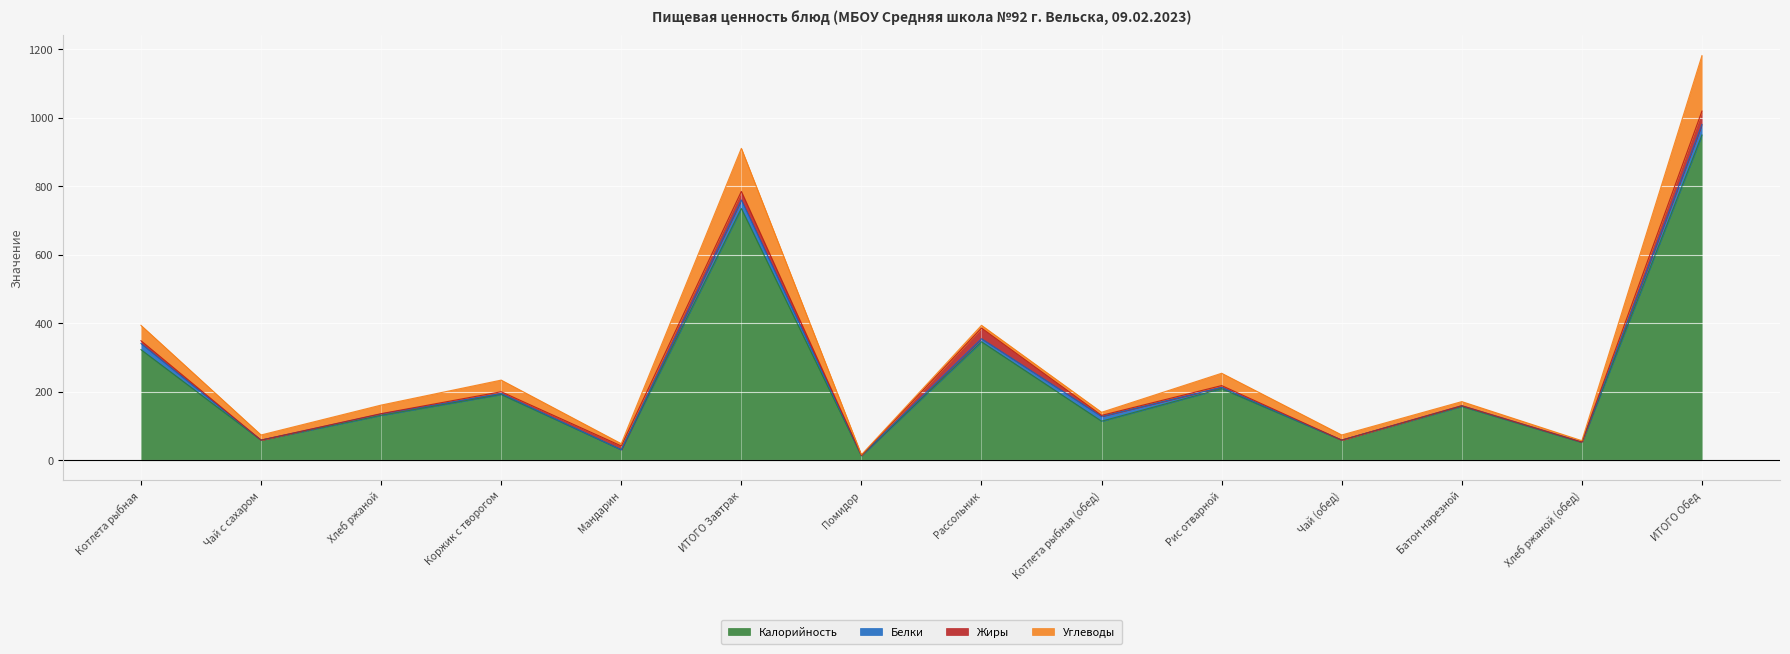

Between Рис отварной and Чай (обед), which series saw the biggest shift?

Калорийность